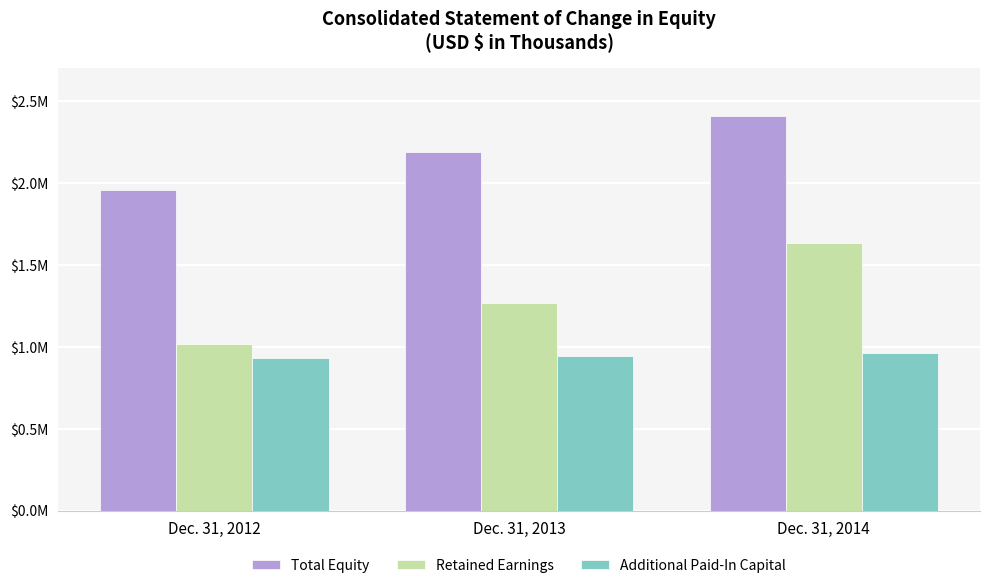

Reading right to left, list all the values displayed in this chart.

Total Equity: Dec. 31, 2014=2409120	Dec. 31, 2013=2190809	Dec. 31, 2012=1959256
Retained Earnings: Dec. 31, 2014=1631145	Dec. 31, 2013=1266967	Dec. 31, 2012=1017128
Additional Paid-In Capital: Dec. 31, 2014=961850	Dec. 31, 2013=945512	Dec. 31, 2012=932255